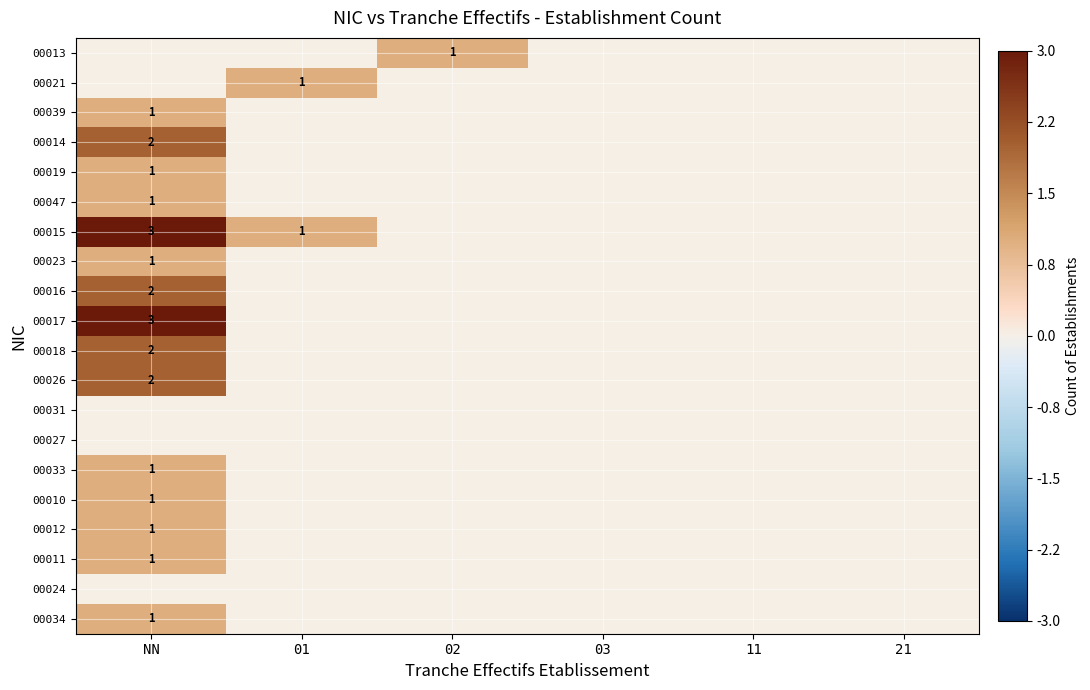

True or false: 00018 has a value of 2 at NN.

True